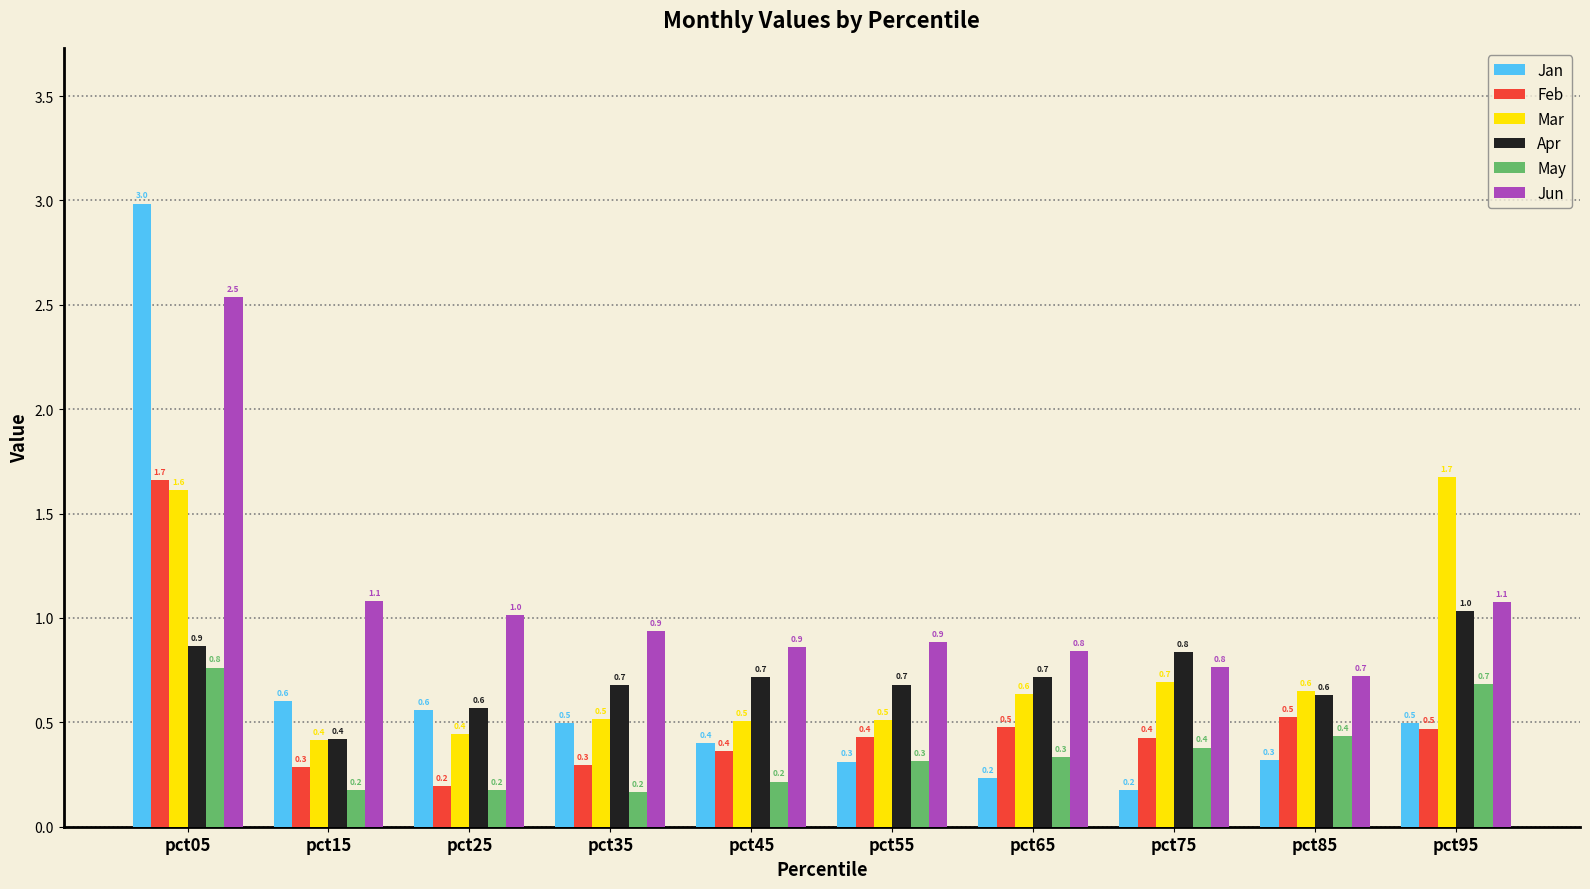

The Mar series shows 0.3 at pct45. True or false?

False